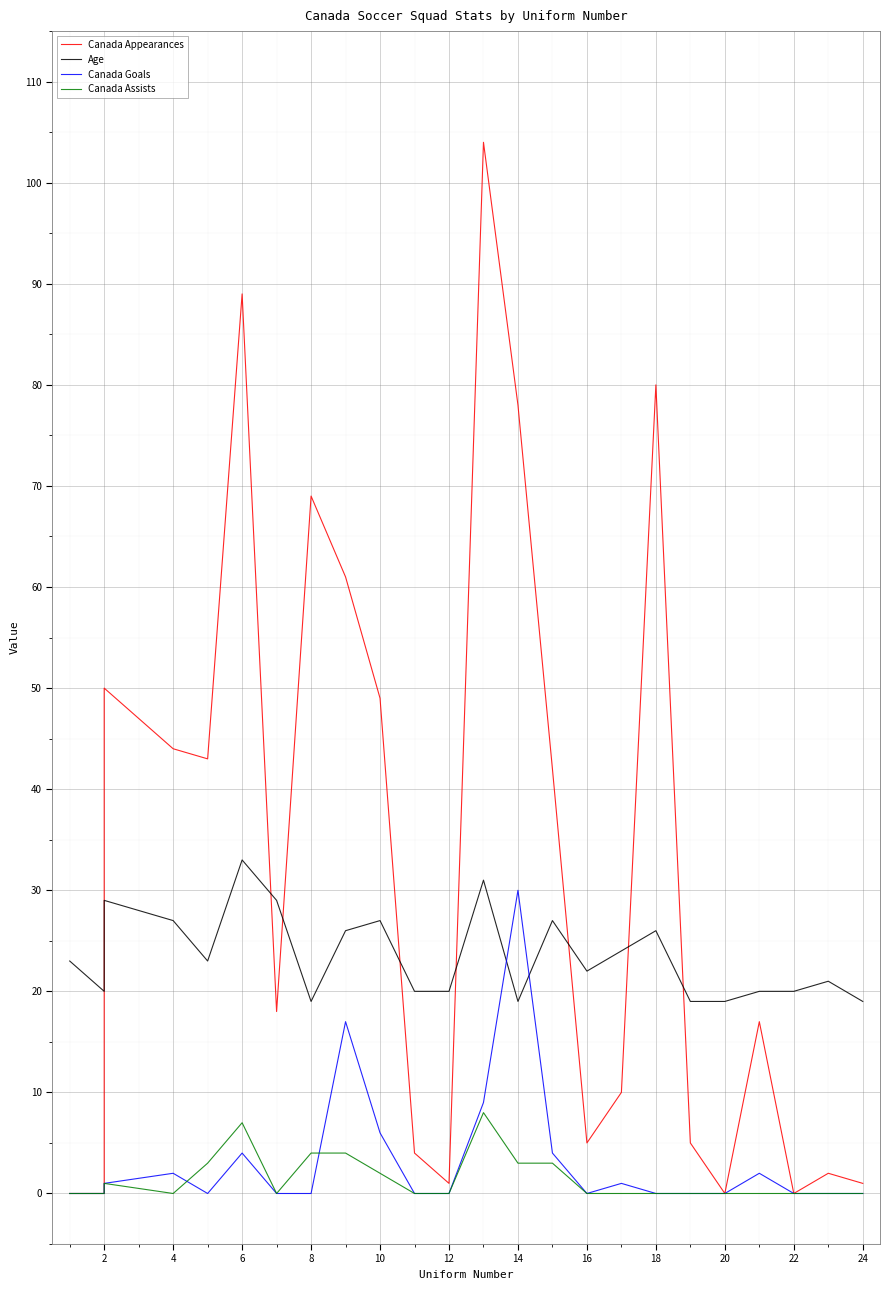

At which label does Age reach its minimum?

8